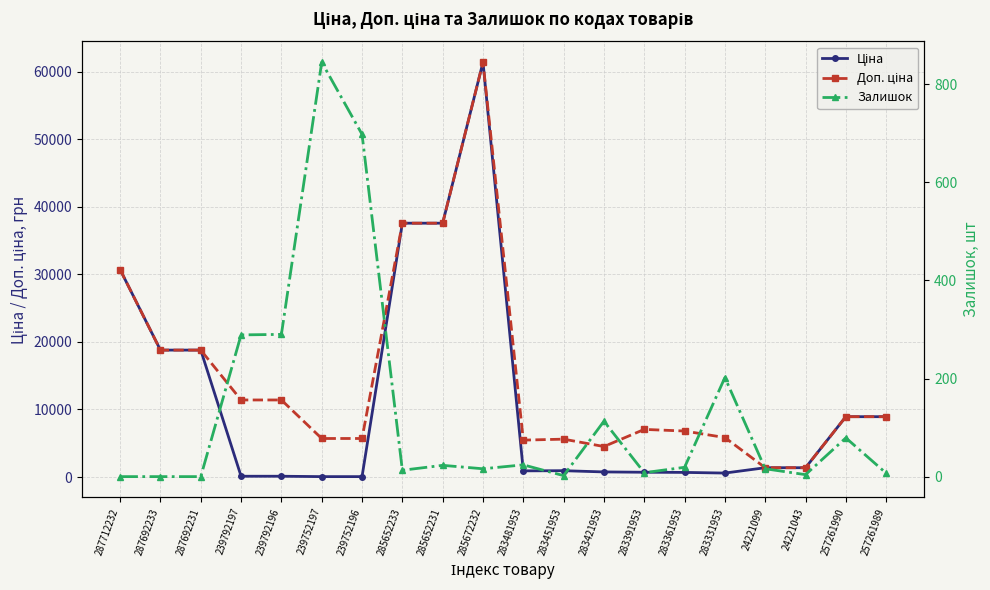

How many values in the Залишок series are below 19?

10